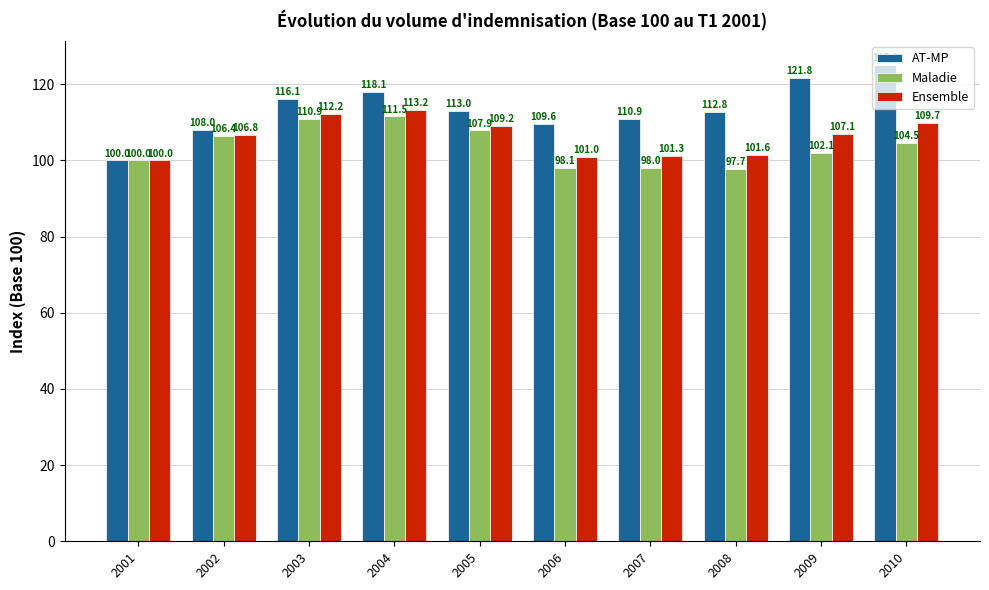

Which series has the largest total across all categories?

AT-MP